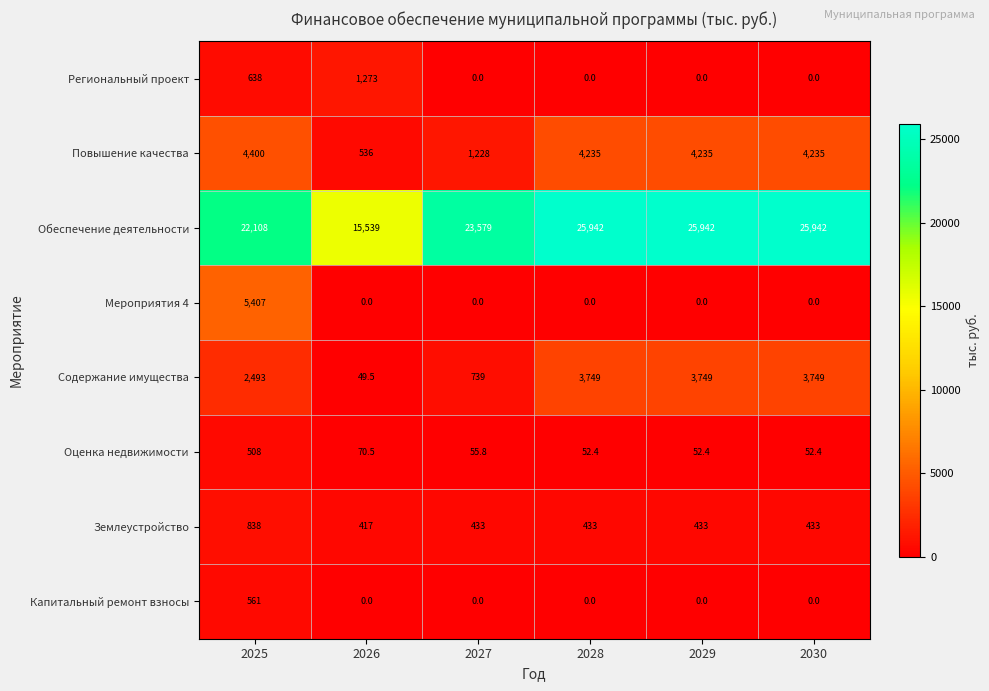

Which series has the largest range (max minus min)?

Обеспечение деятельности